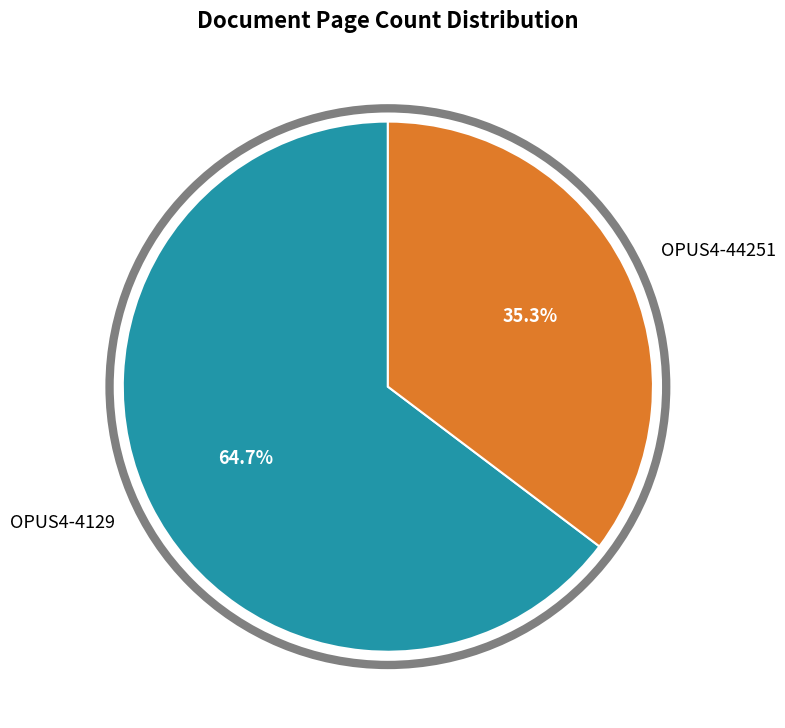

Which slice is the smallest?

OPUS4-44251